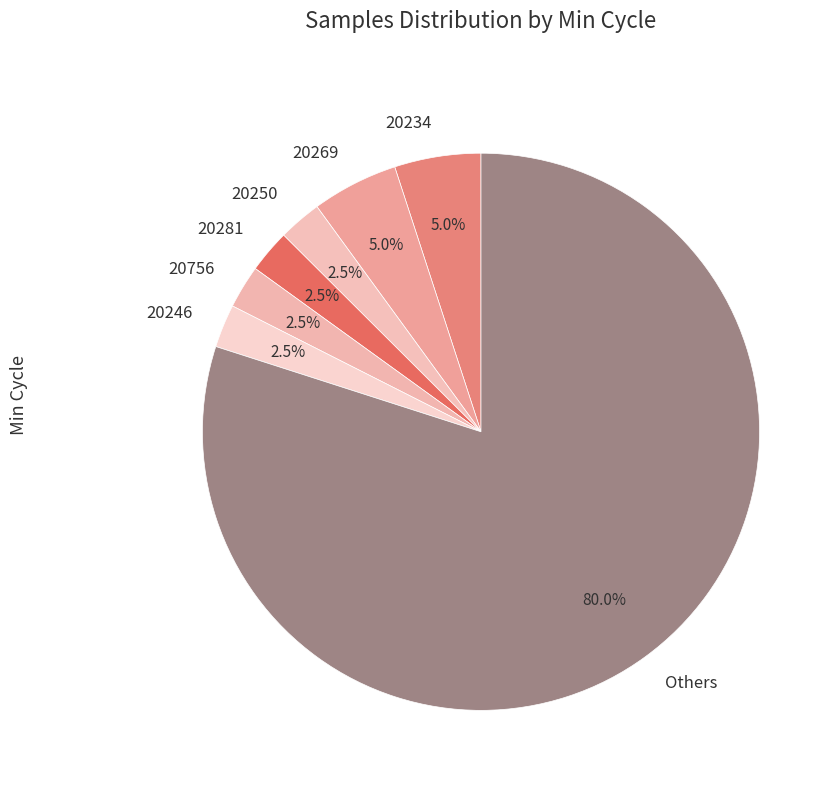

Is there a majority slice in this chart?

Yes